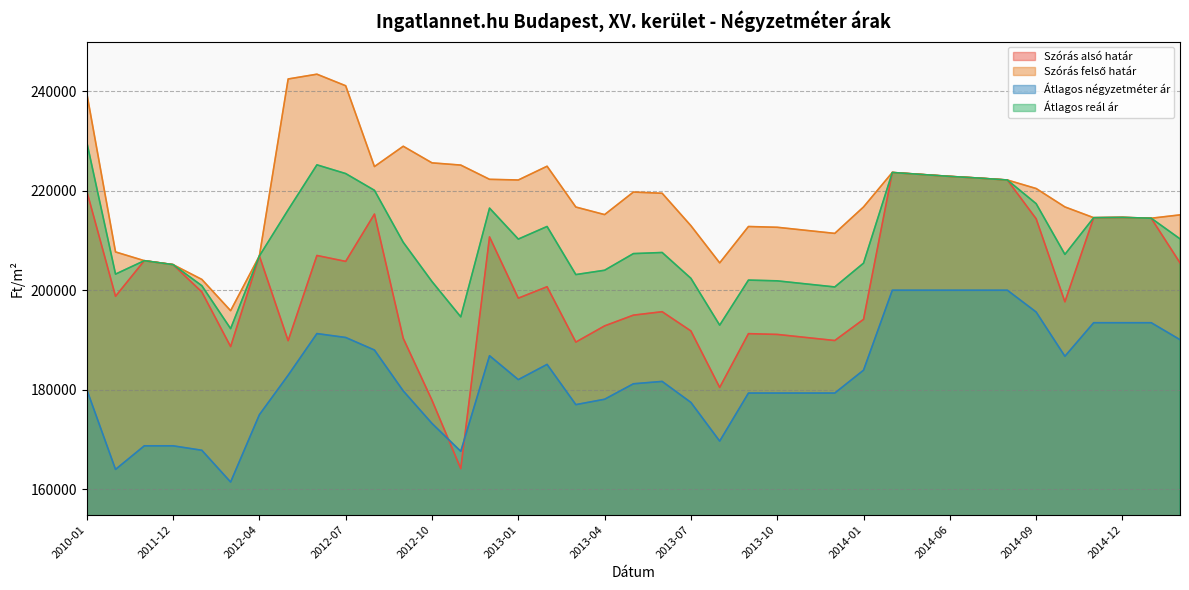

What is the difference between the maximum and second lowest values in the Szórás felső határ series?

41220